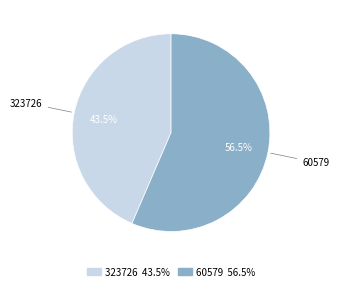

What is the smallest slice in the pie chart?

323726